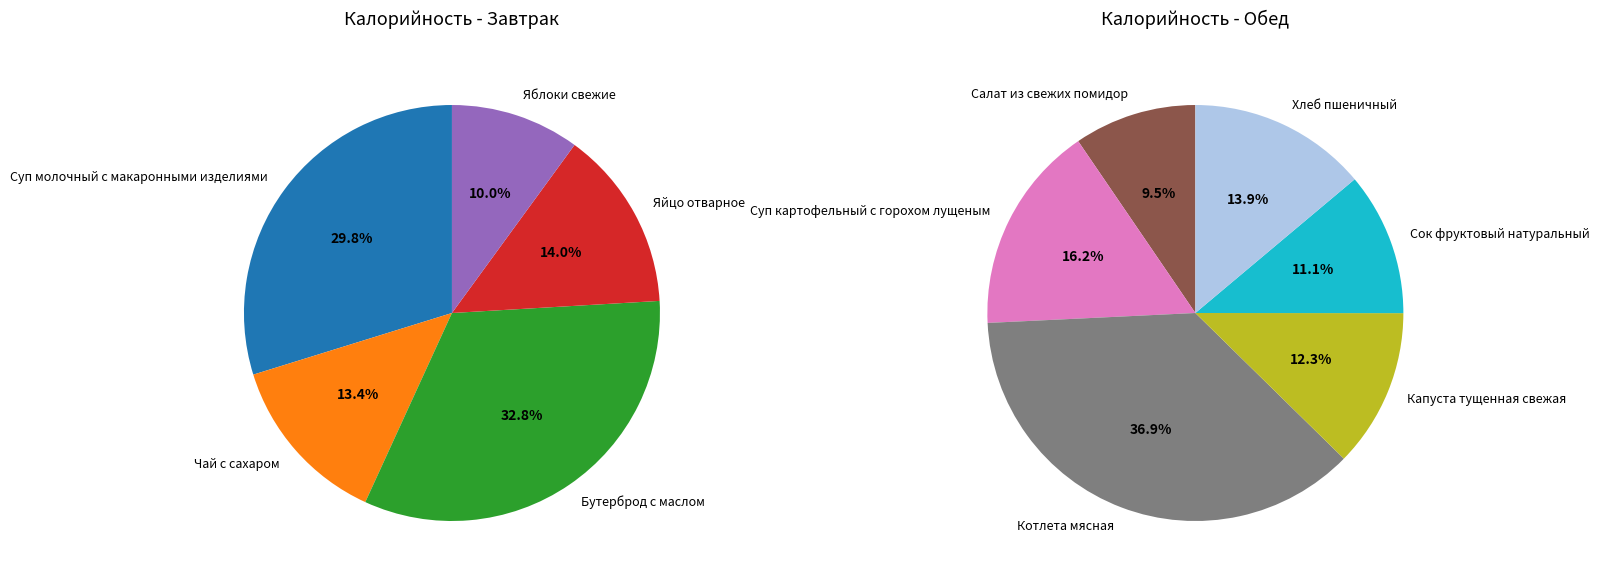

Does Сок фруктовый натуральный represent more than half of the total?

No